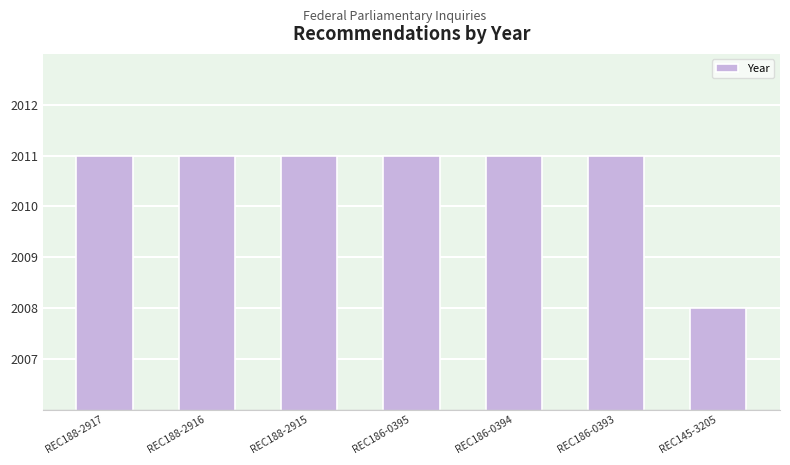

Approximately how many times larger is the value at REC188-2916 compared to REC186-0395?

1.0